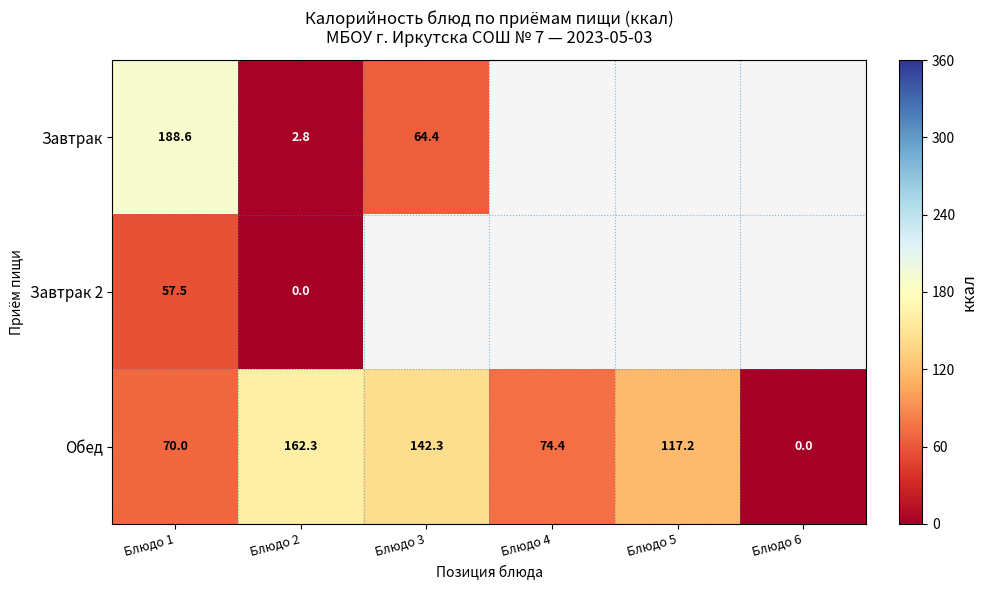

Which series changed the most between Блюдо 1 and Блюдо 2?

Завтрак